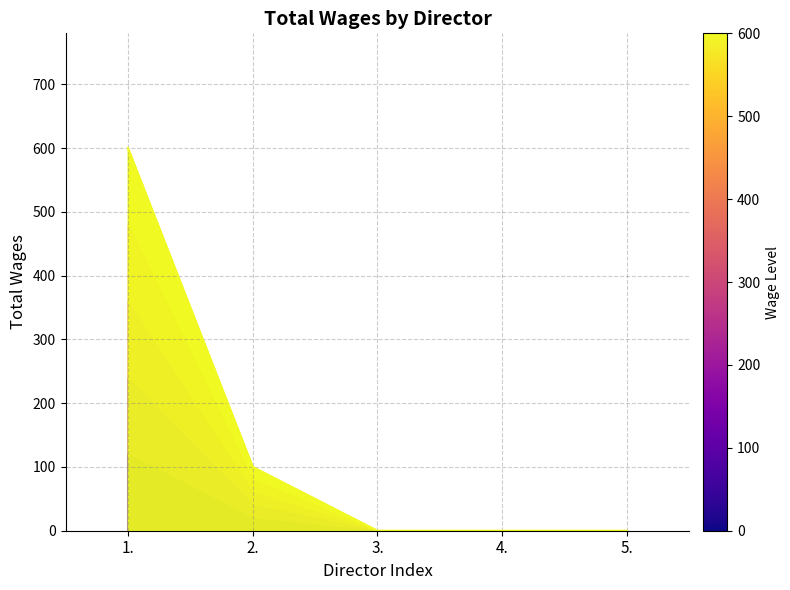

What is the maximum value shown in the chart?

600